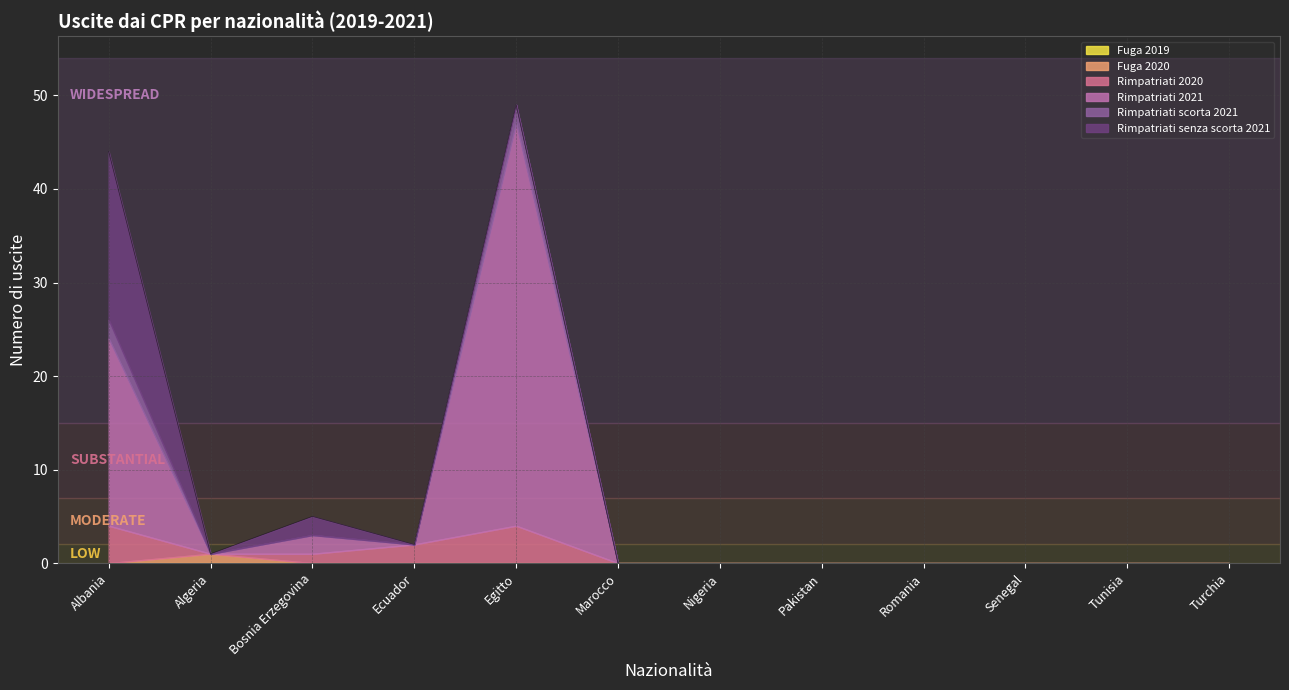

True or false: Fuga 2020 has a value of 0 at Ecuador.

False